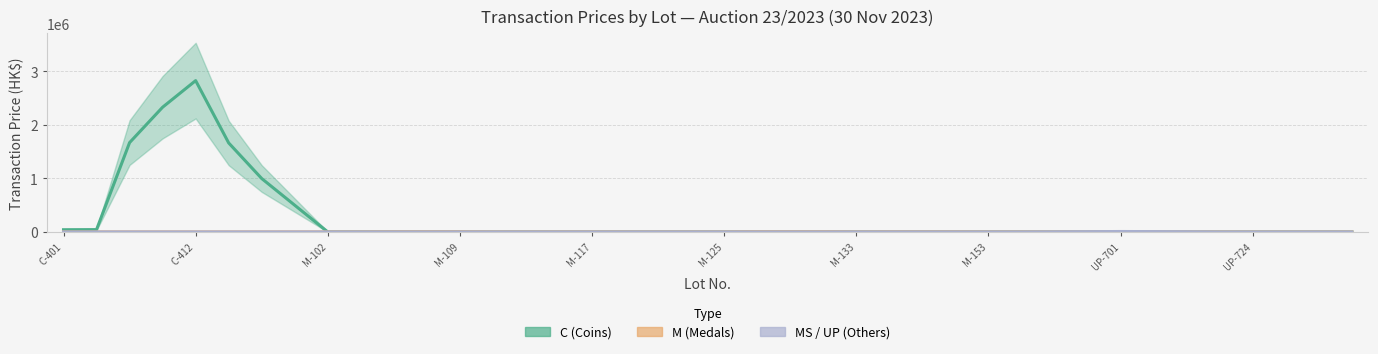

Rank the series at 11 from highest to lowest value.

M (Medals), C (Coins), MS / UP (Others)